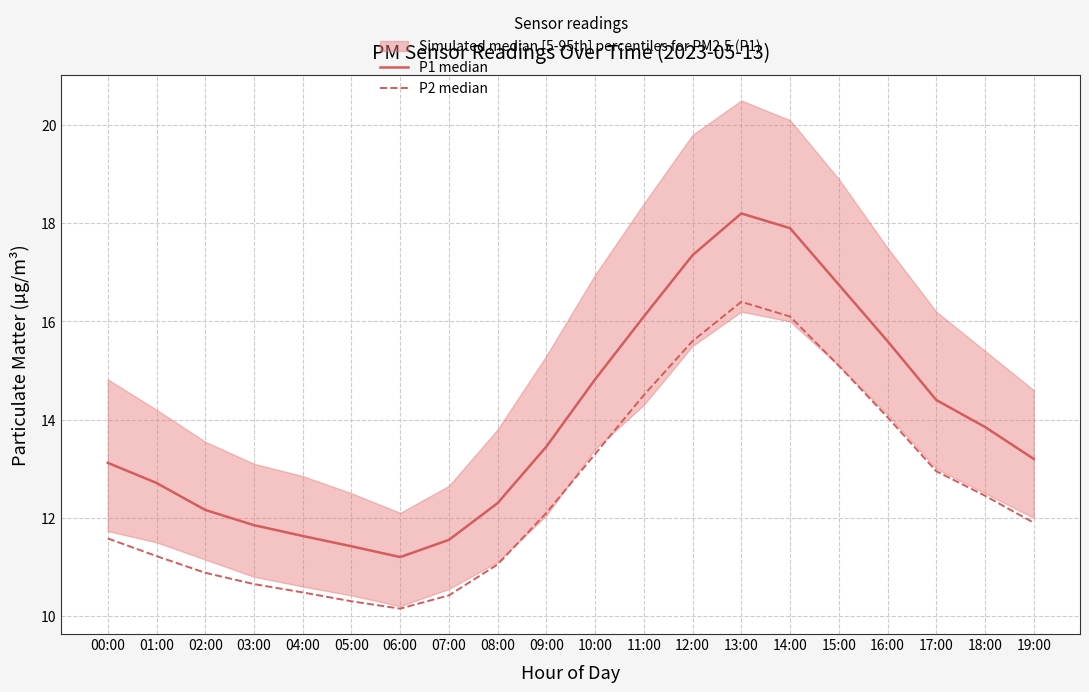

Which category has the highest value in the P2 median series?

13:00